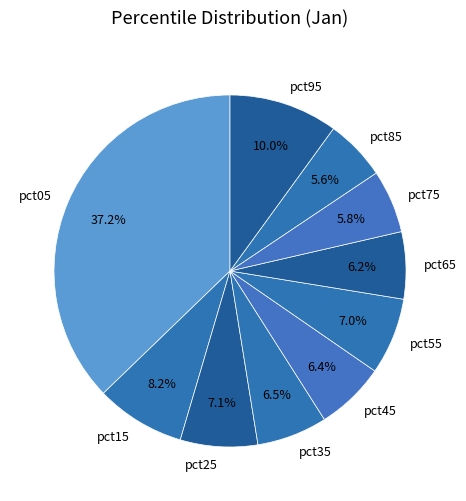

To the nearest percent, what is the difference between the largest and smallest slice percentages?

32%